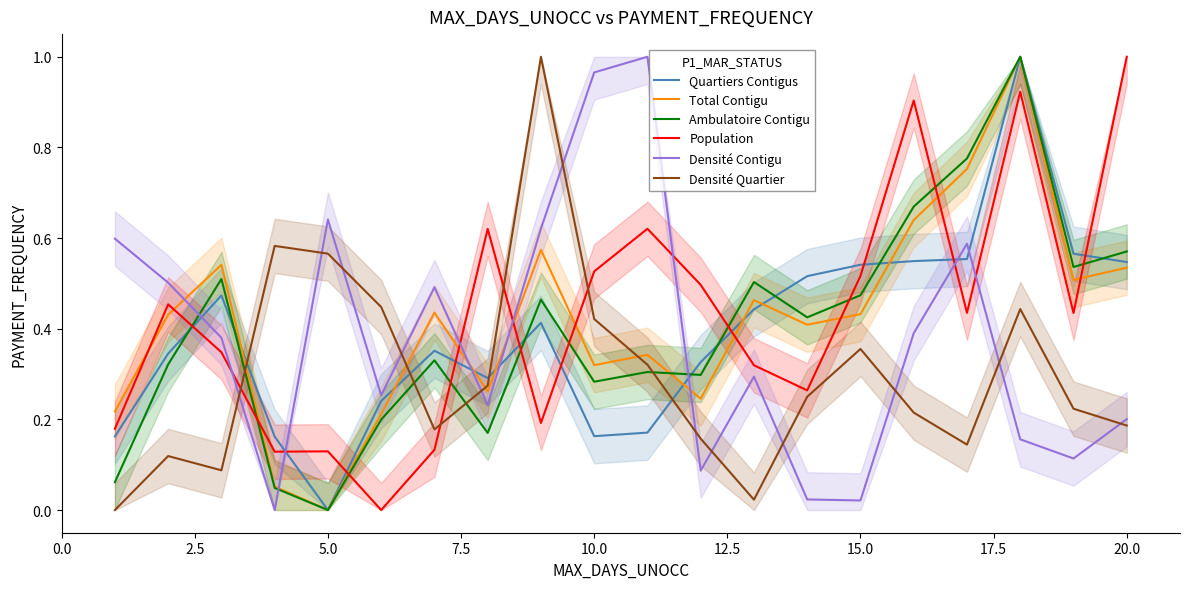

How many intersections are there between Densité Contigu and Ambulatoire Contigu?

3